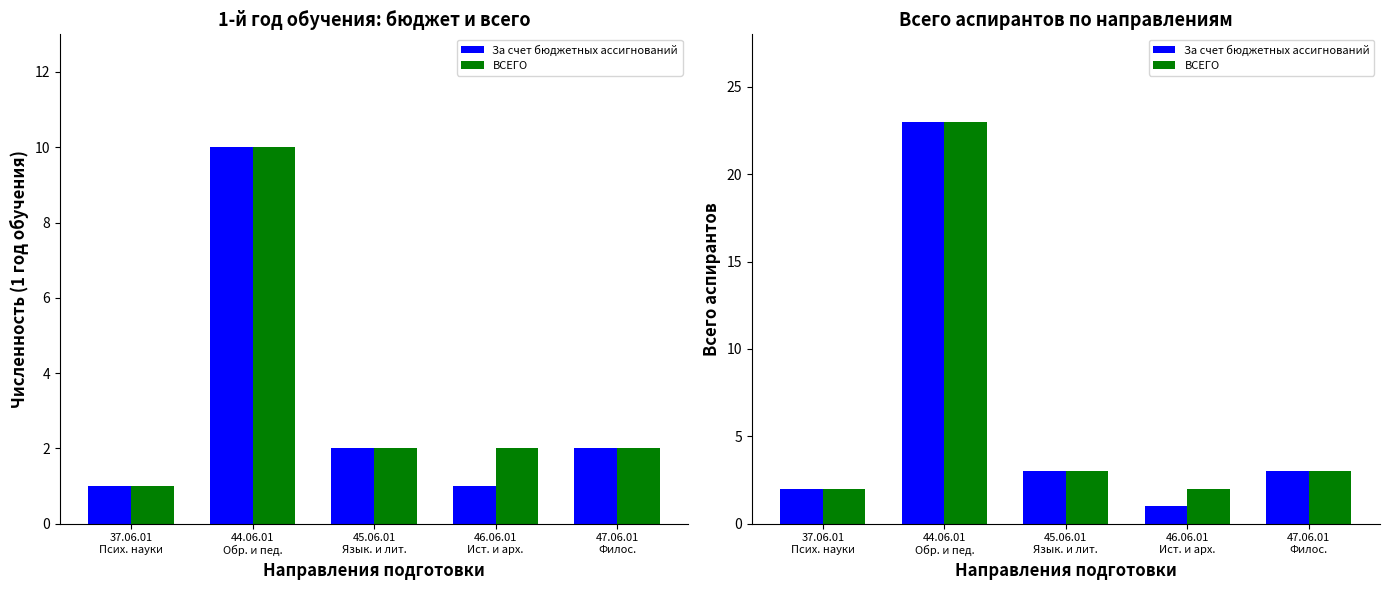

What is the difference between the maximum and minimum values in the За счет бюджетных ассигнований series?

22